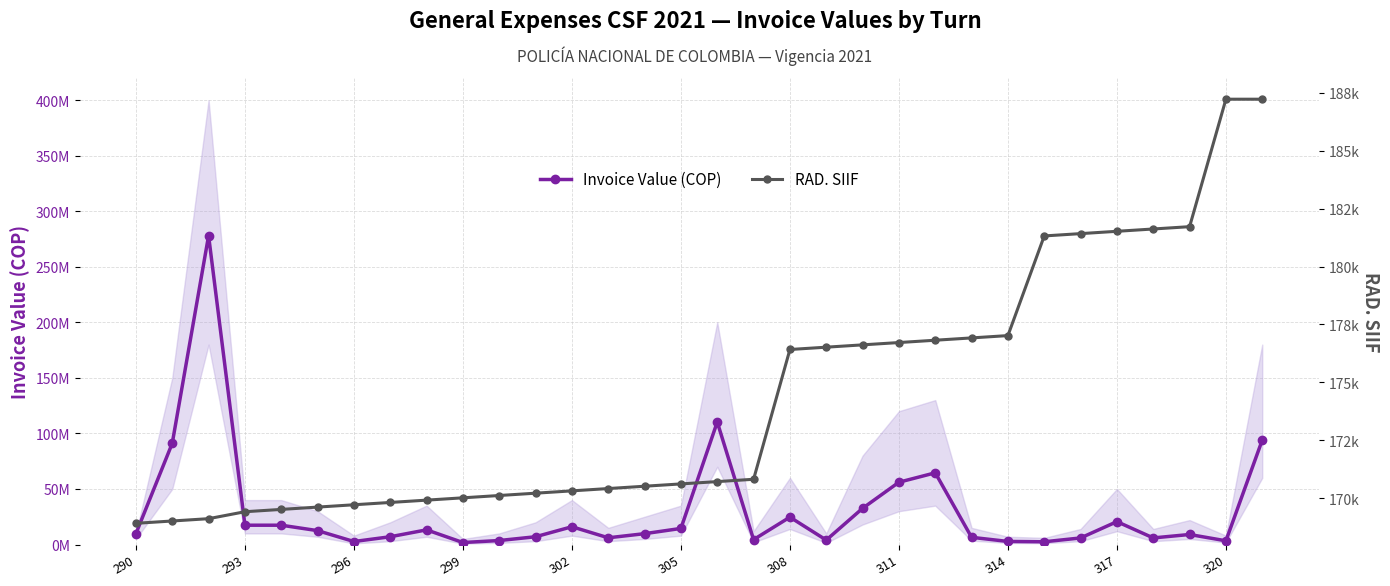

What position from the right is 26?

6